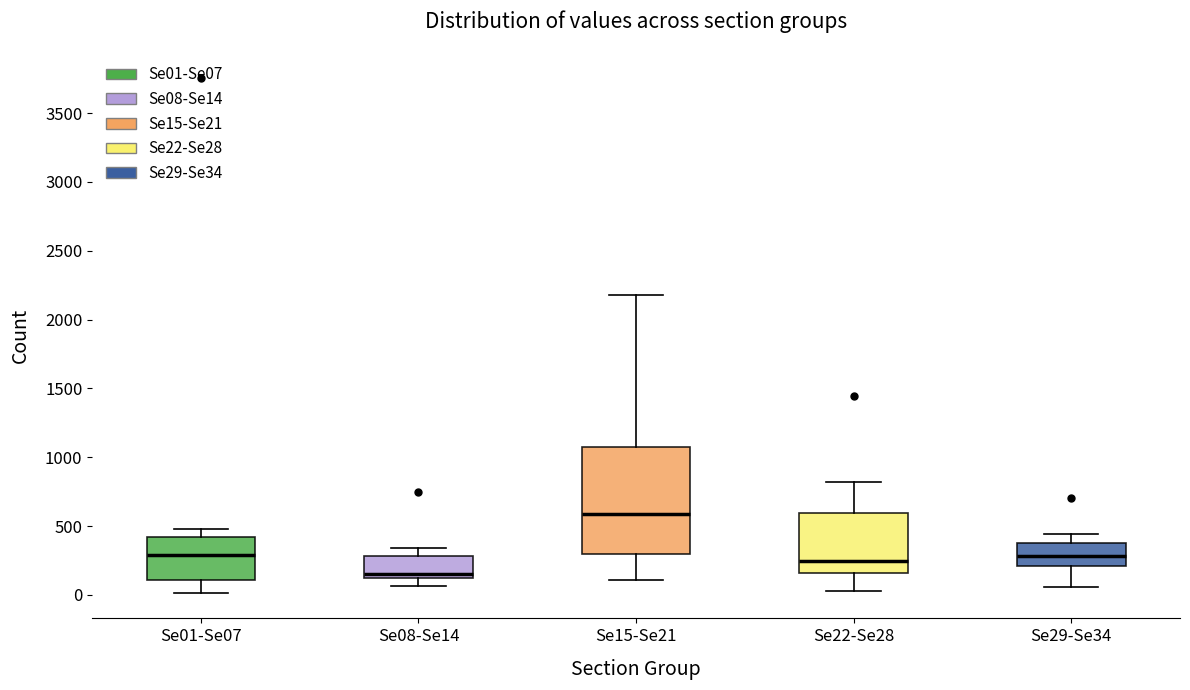

Which box is the tallest, from its lower edge to its upper edge?

Se15-Se21